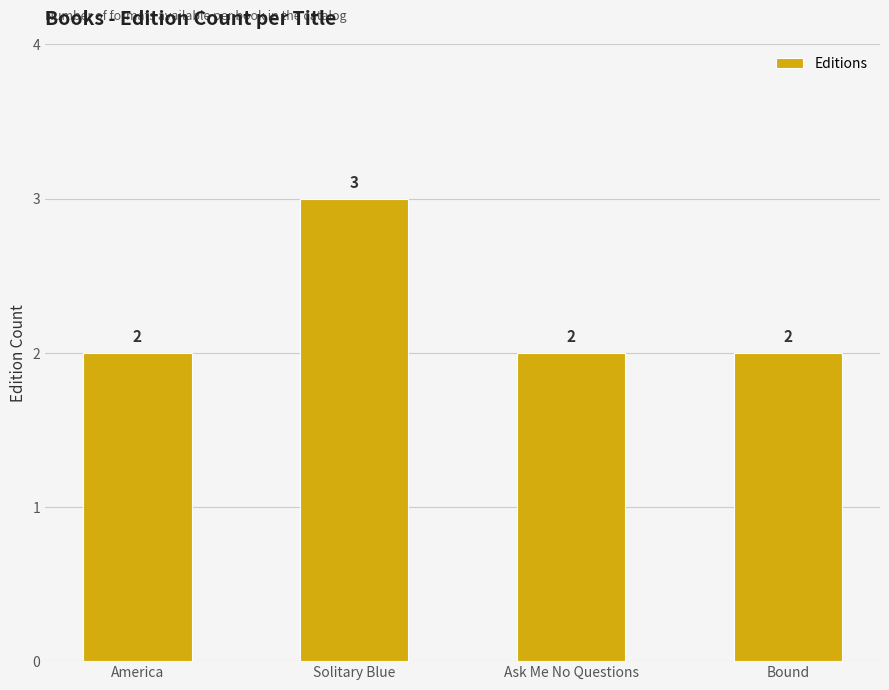

What is the minimum value shown in the chart?

2